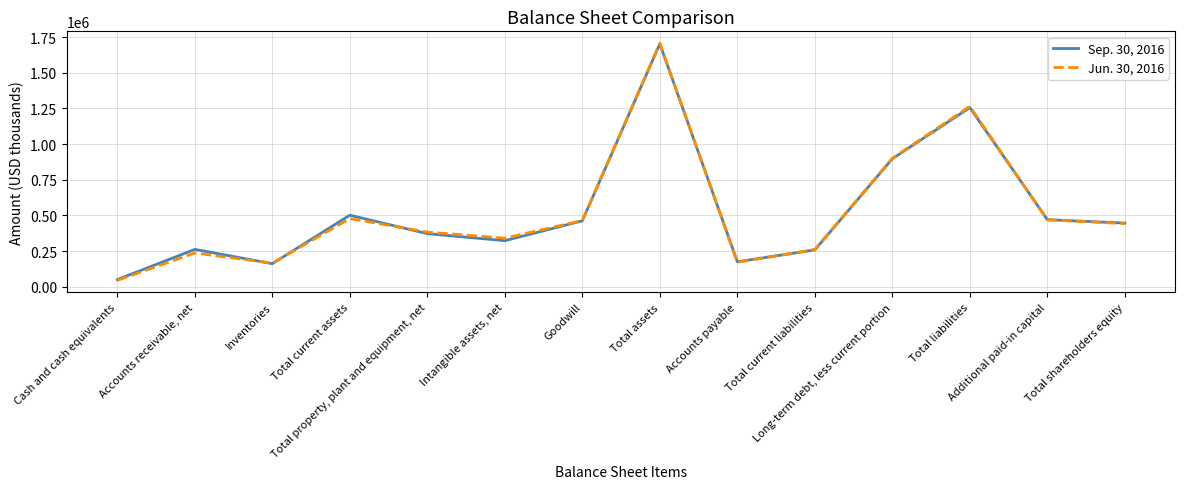

At which label does Sep. 30, 2016 reach its peak?

Total assets